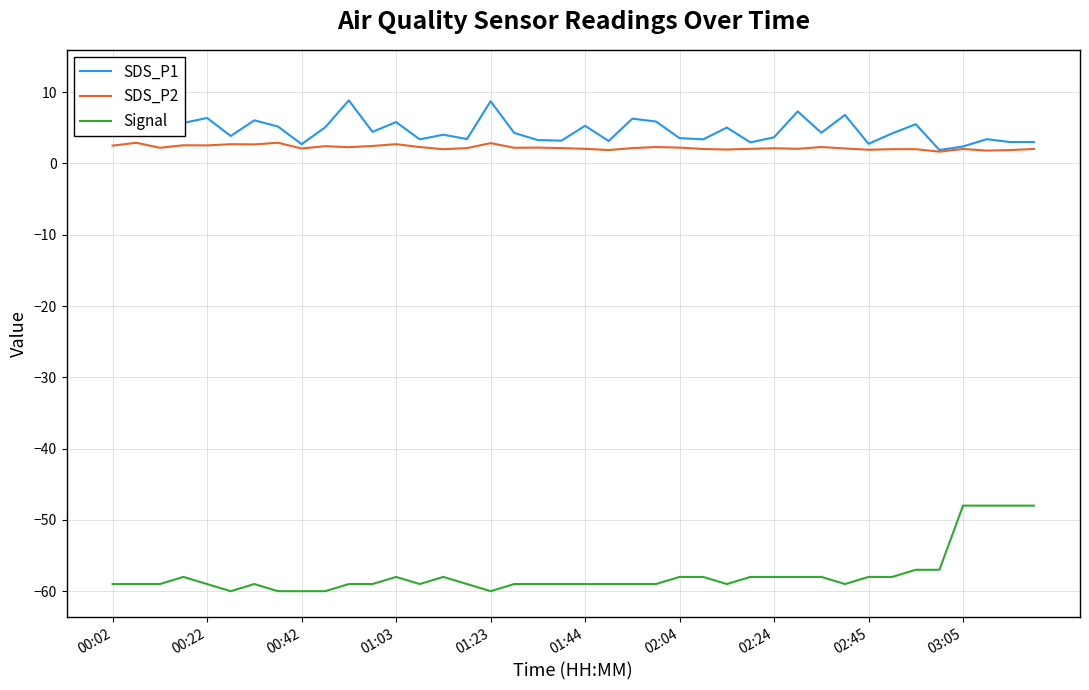

Which series has the largest total across all categories?

SDS_P1